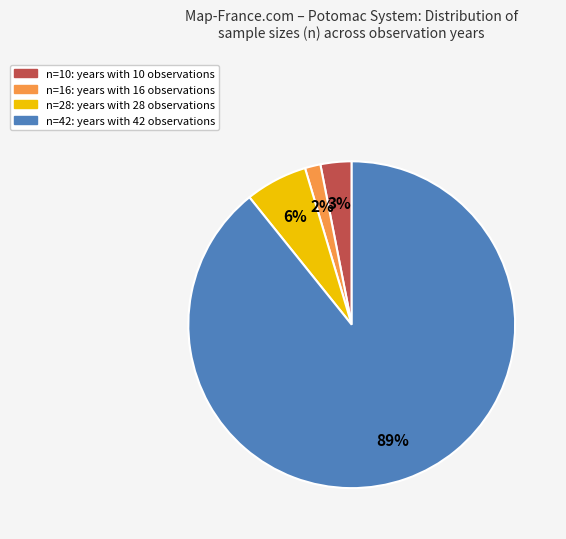

Is there any slice that represents more than half of the pie?

Yes